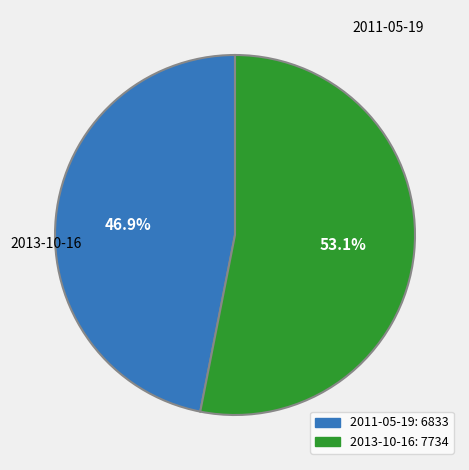

Is there any slice that represents more than half of the pie?

Yes